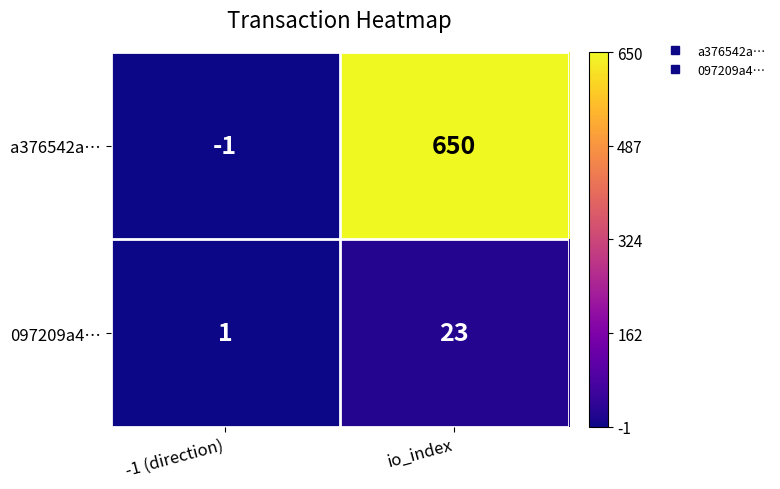

Between -1 (direction) and io_index, which series saw the biggest shift?

a376542a…